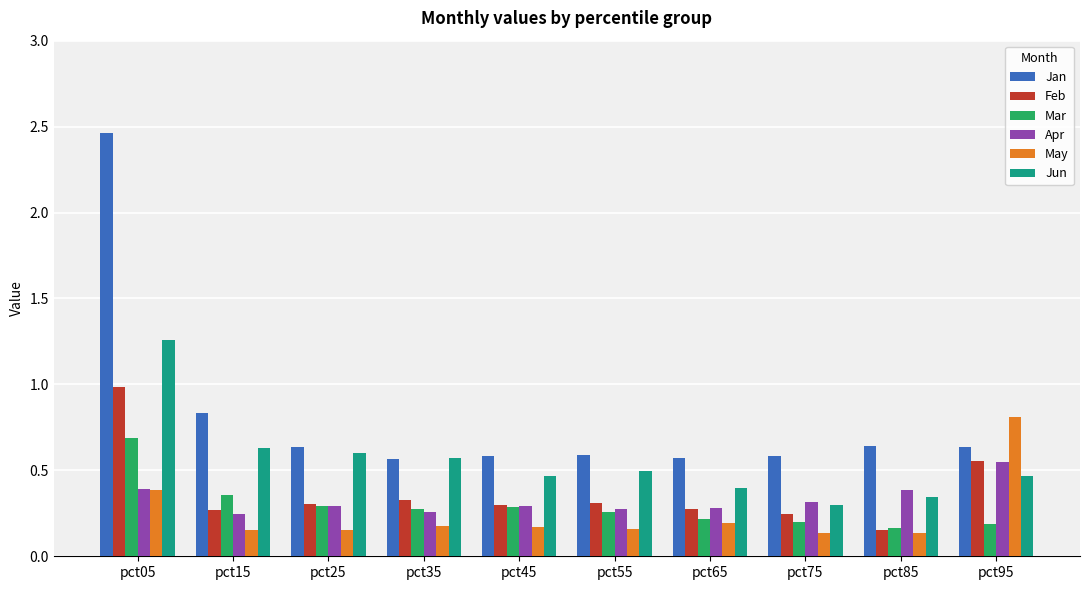

What is the sum of the Mar values at pct55 and pct05?

0.9